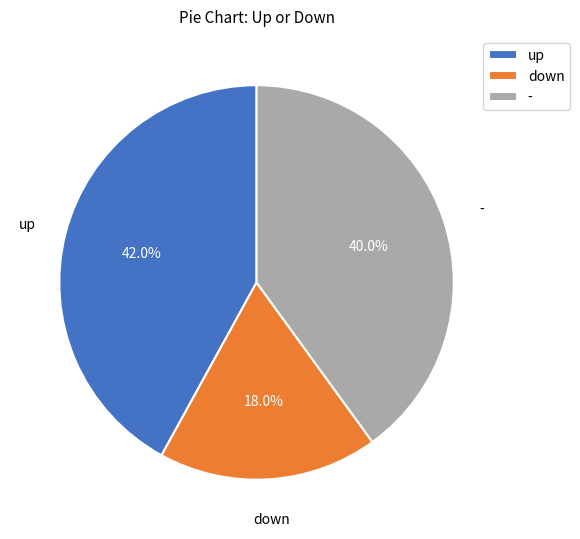

To the nearest percent, what percentage of the pie is -?

40%